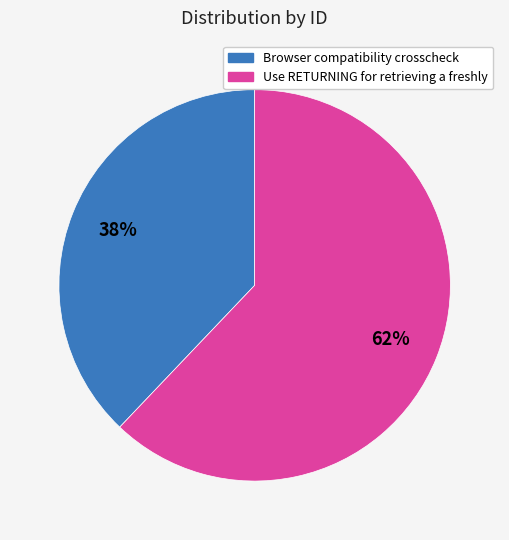

What is the ratio of the value at Browser compatibility crosscheck to the value at Use RETURNING for retrieving a freshly?

0.6